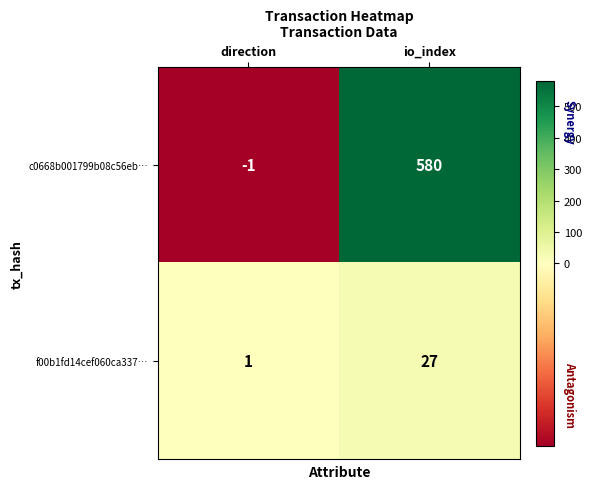

The value of f00b1fd14cef060ca337… at io_index is 39. True or false?

False